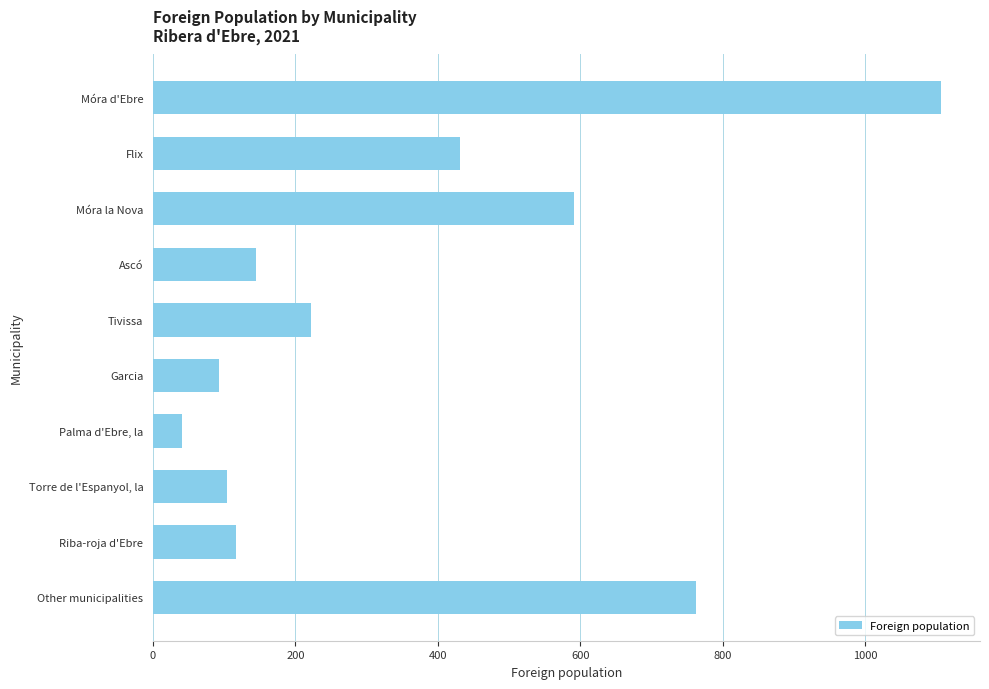

True or false: the data shows 222 at Tivissa.

True